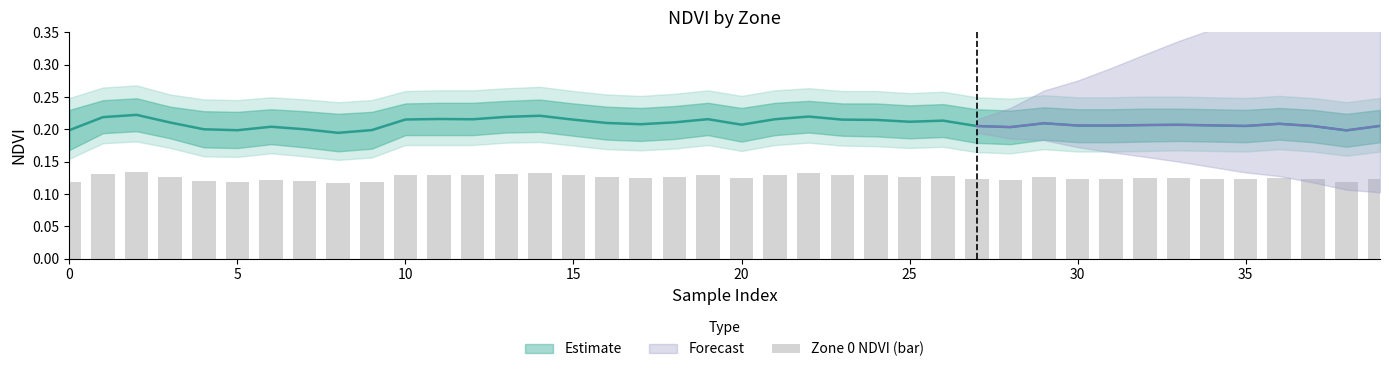

The chart shows a value of 0.1 at 39. True or false?

True